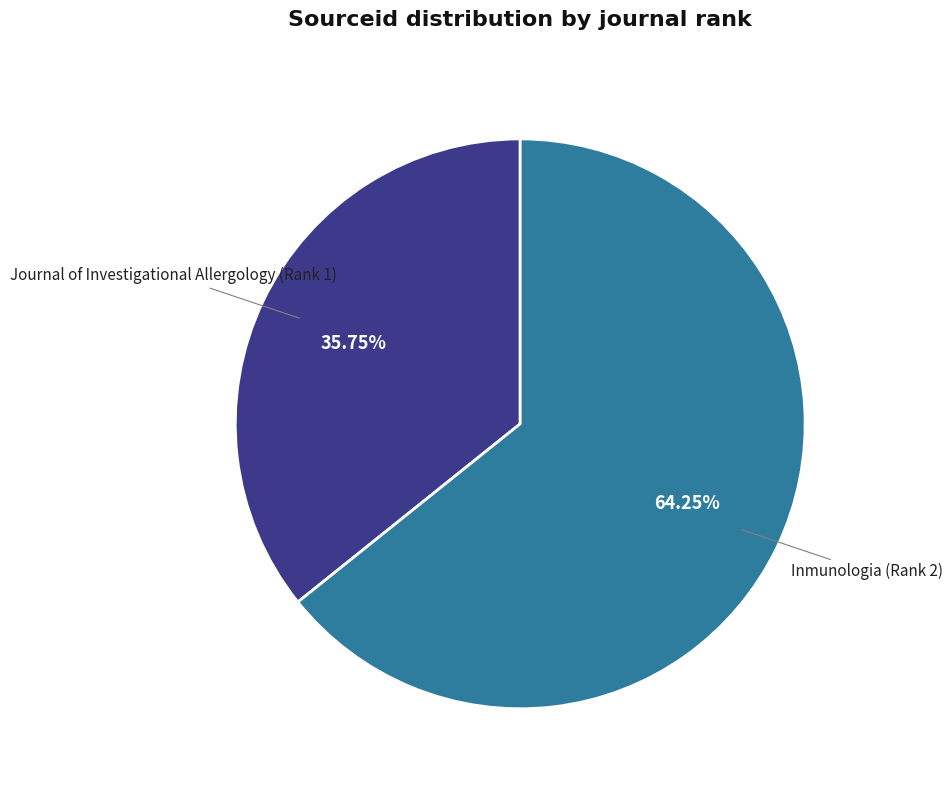

Which category accounts for the majority?

Inmunologia (Rank 2)